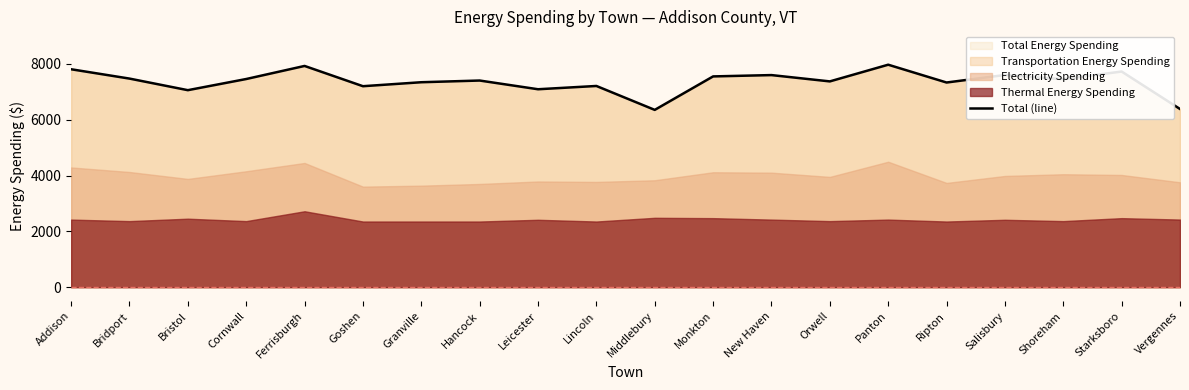

How many points are lower than both their immediate neighbors (excluding endpoints)?

7